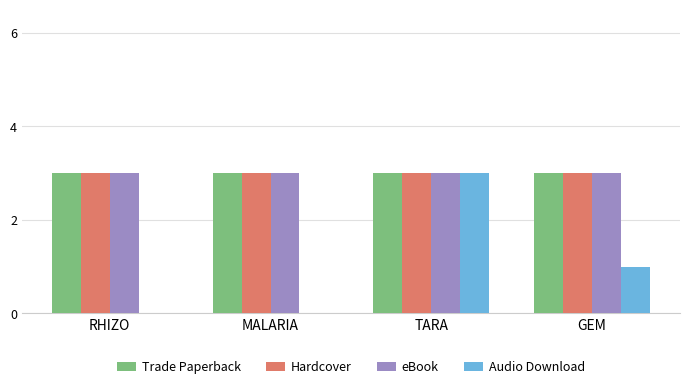

Are the bars grouped side by side (vs. stacked)?

Yes